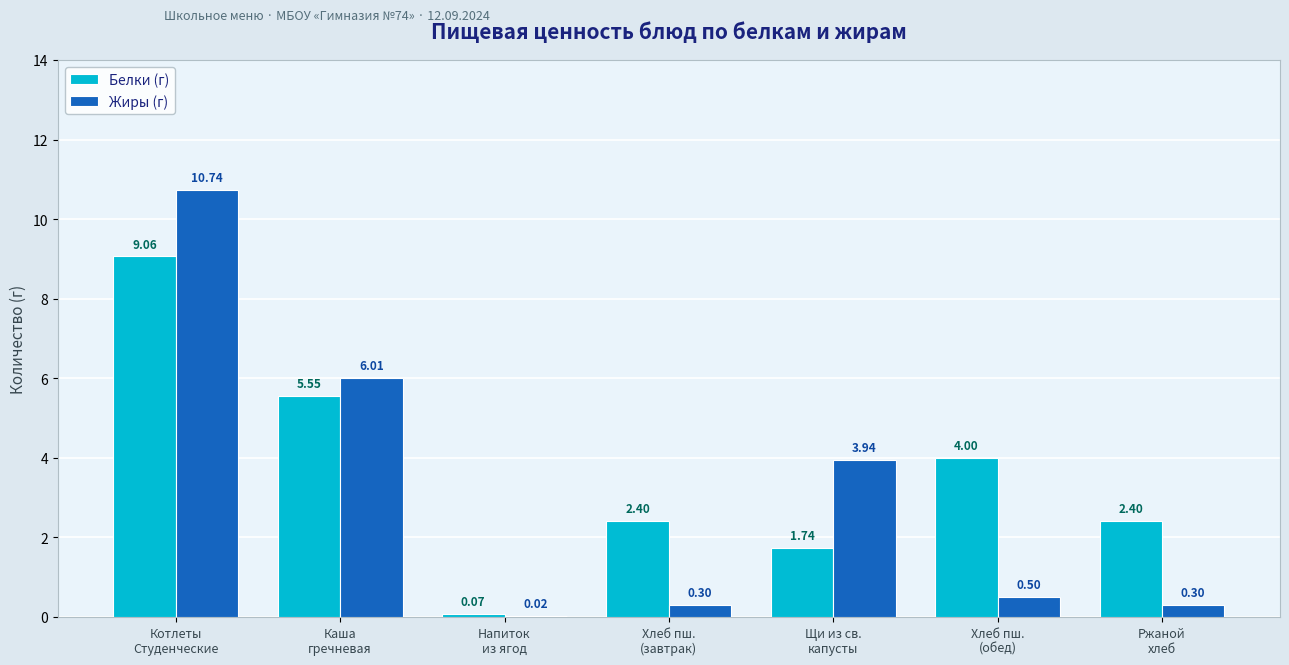

At which label does Белки (г) first exceed 2?

Котлеты
Студенческие